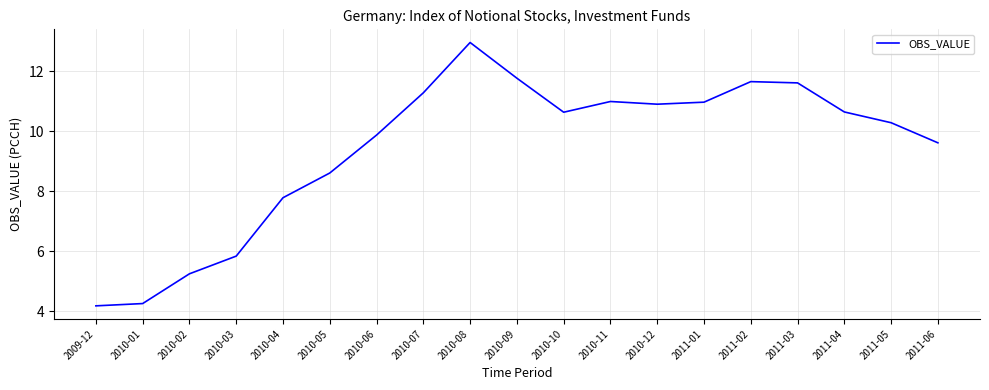

Reading left to right, what are all the values shown in this chart?

4.2	4.3	5.2	5.8	7.8	8.6	9.9	11.3	13.0	11.8	10.6	11.0	10.9	11.0	11.6	11.6	10.6	10.3	9.6